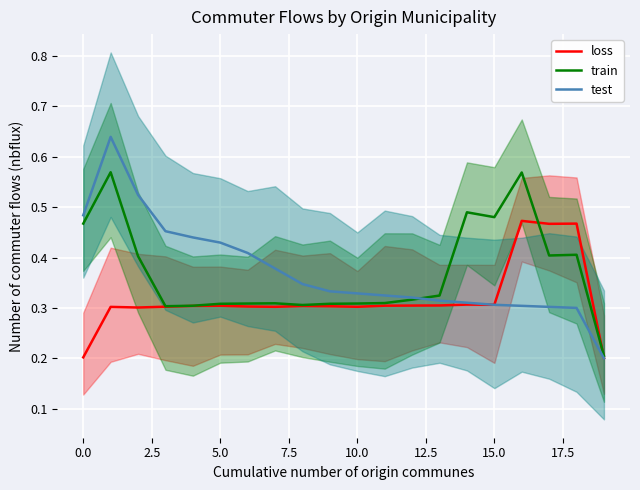

What is the sum of all train values?

7.4